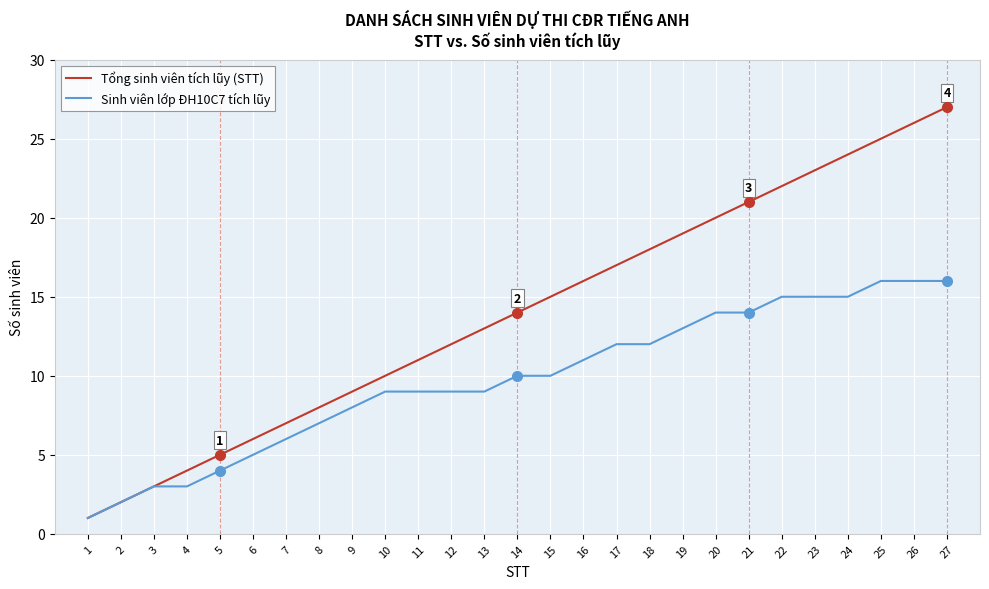

What is the spread (max minus min) of values at 9?

1